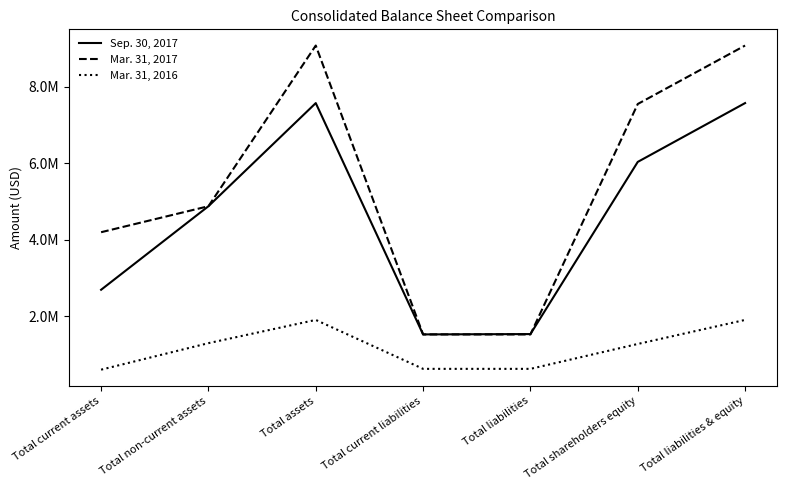

True or false: Mar. 31, 2016 and Mar. 31, 2017 cross at least once.

False